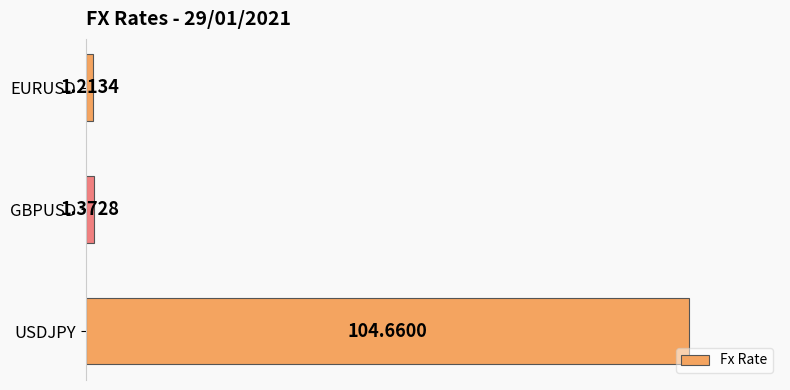

What is the sum of all values?

107.2